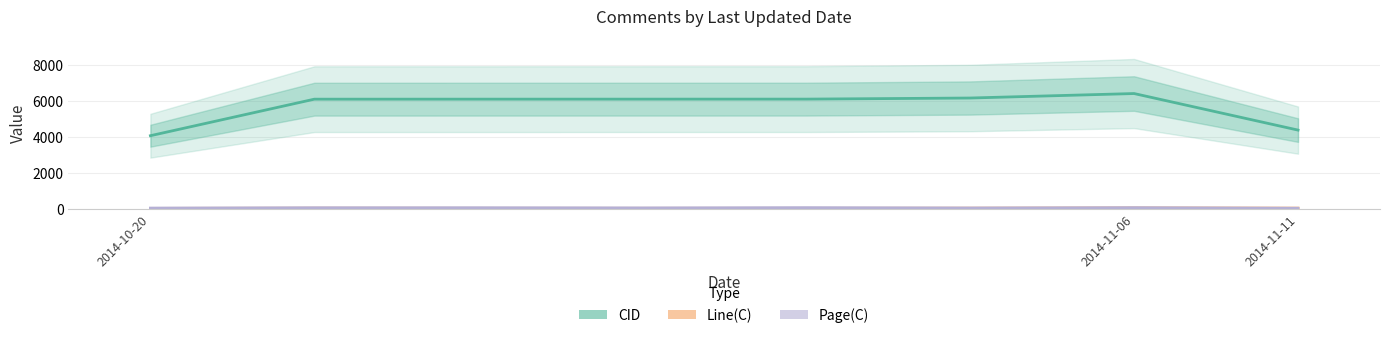

Is it true that CID equals 3649.9 at 3?

False